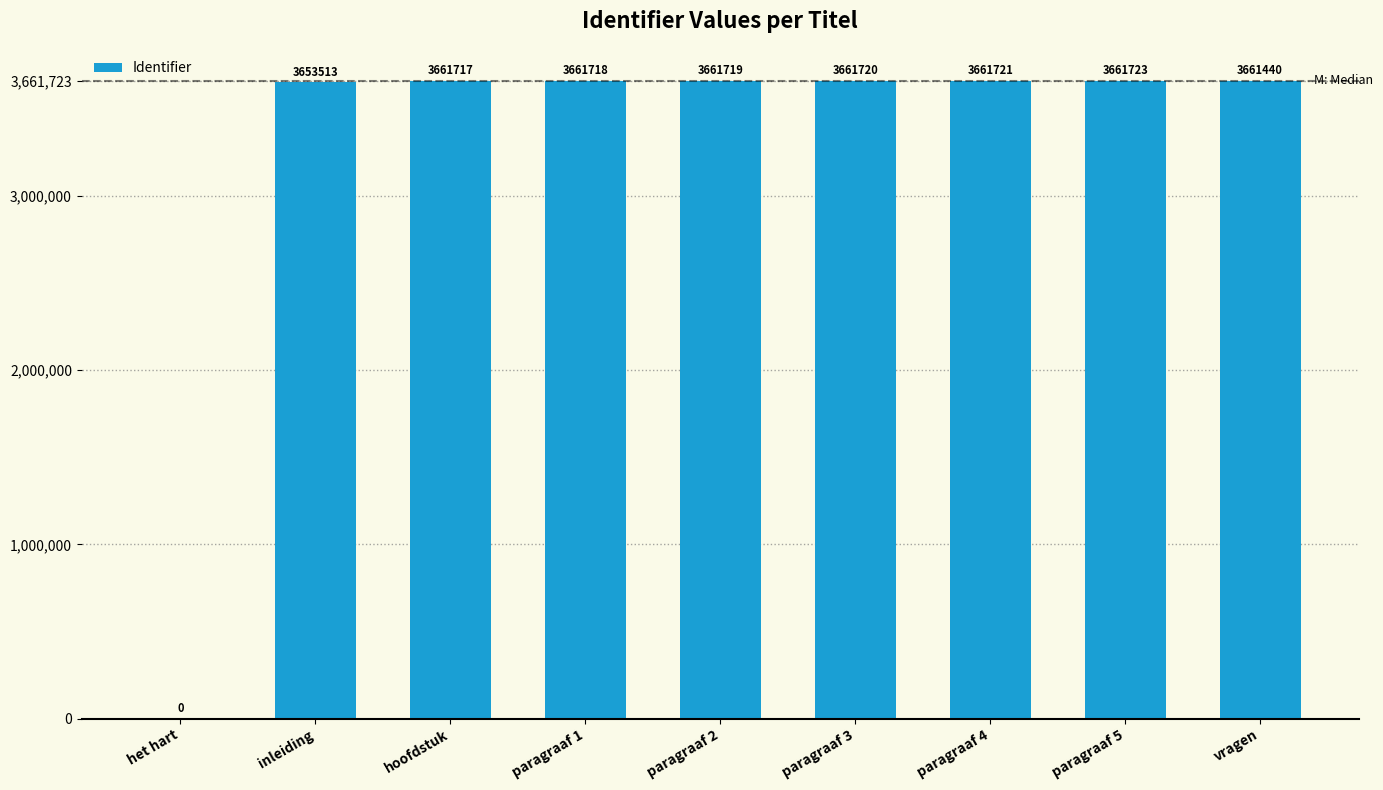

How many data points does each series have?

9